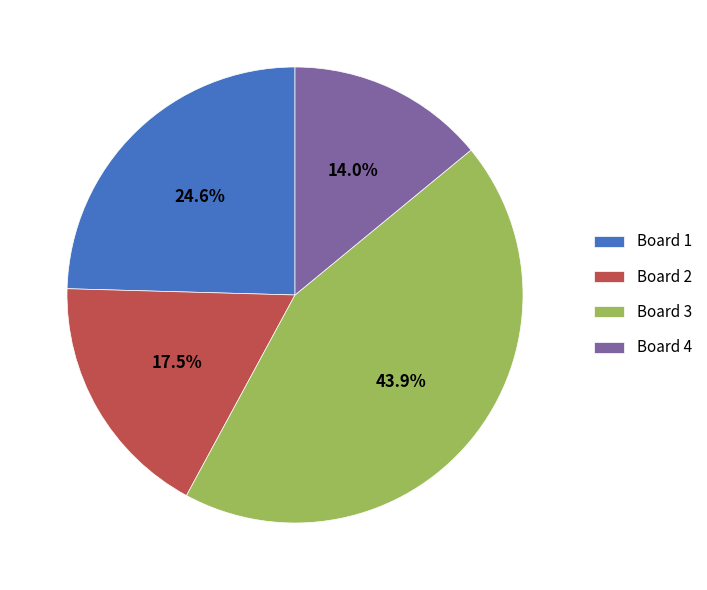

Which slice is the smallest?

Board 4